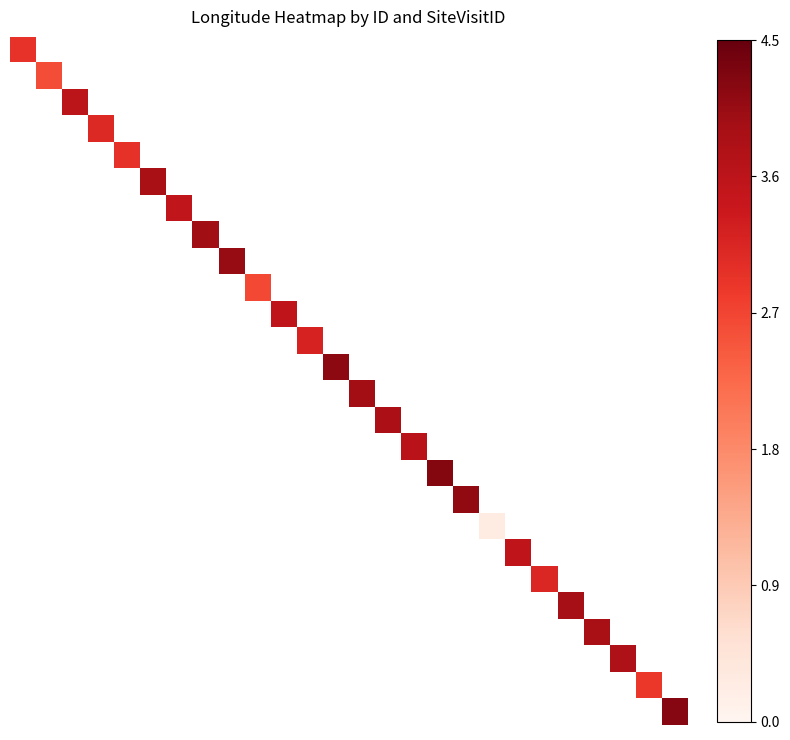

What is the minimum value shown in the chart?

0.3